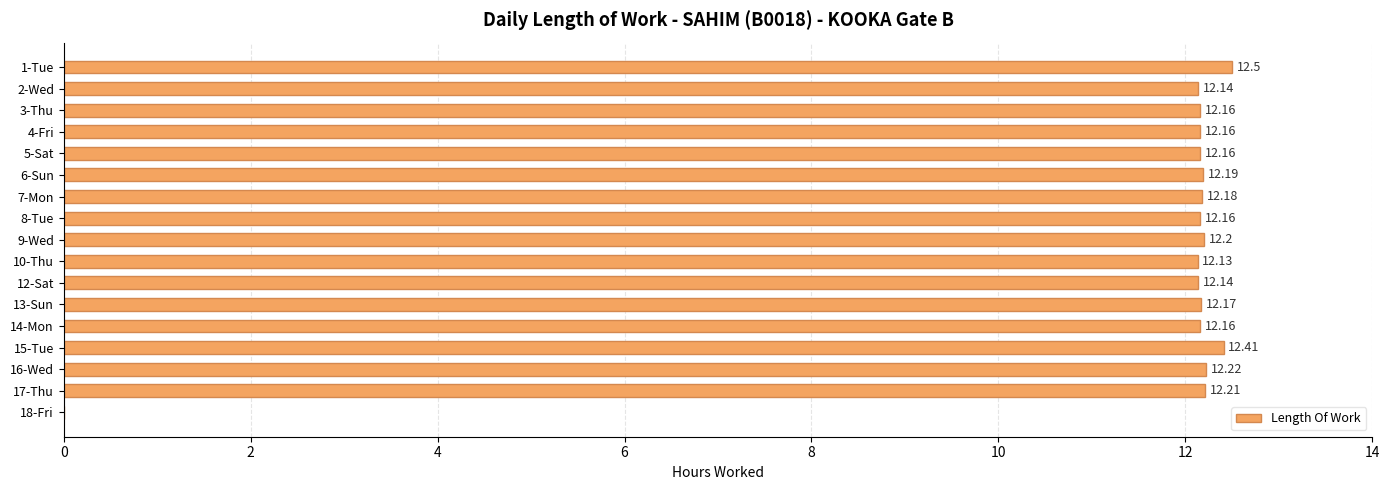

What is the average value?

11.5